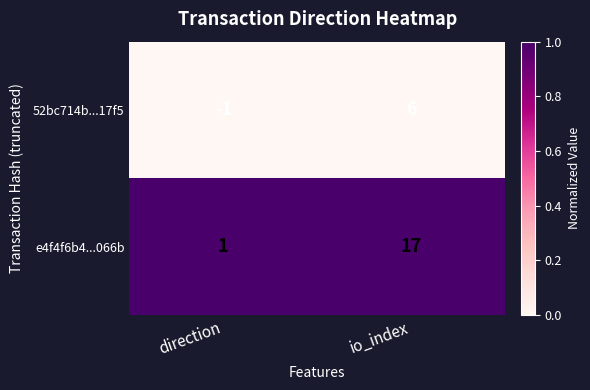

Which label corresponds to the smallest value in the chart?

direction